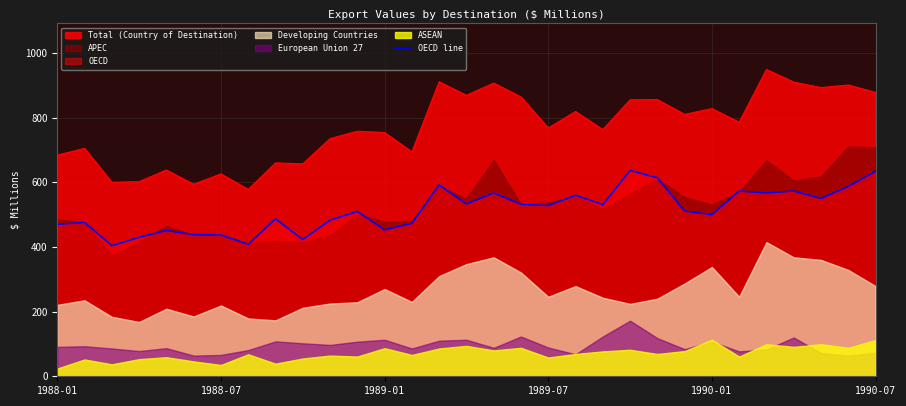

True or false: Total (Country of Destination) and OECD line cross at least once.

False